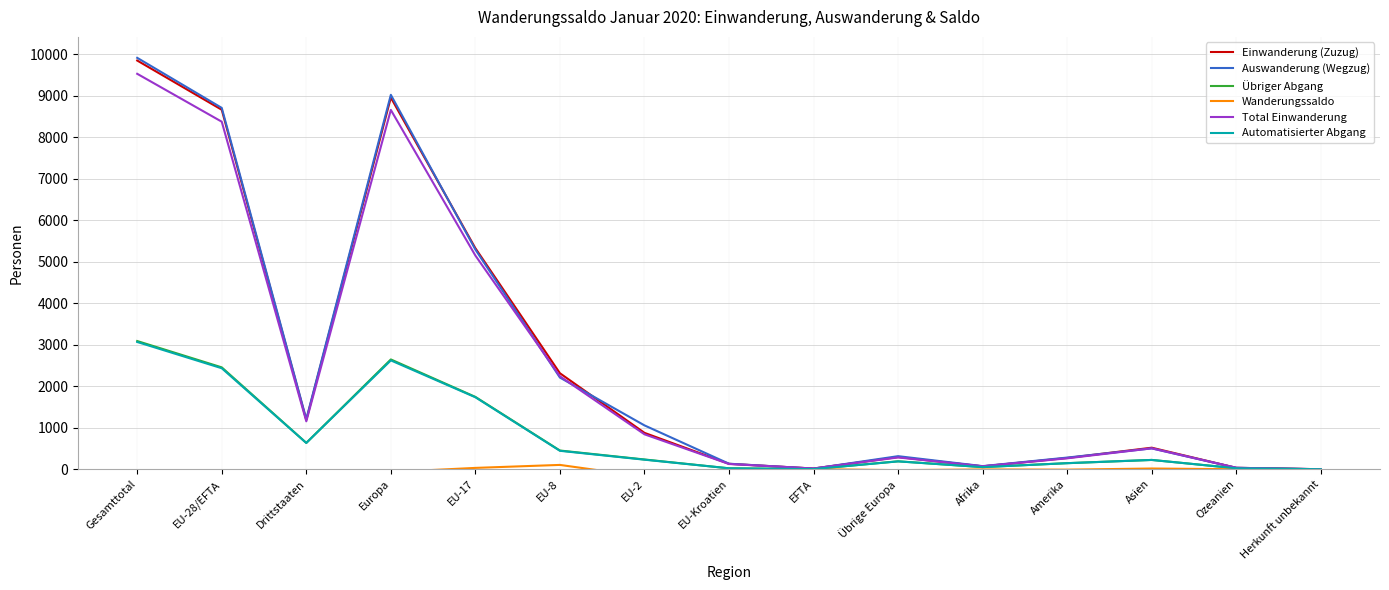

Is it true that Wanderungssaldo equals -3 at EU-Kroatien?

True